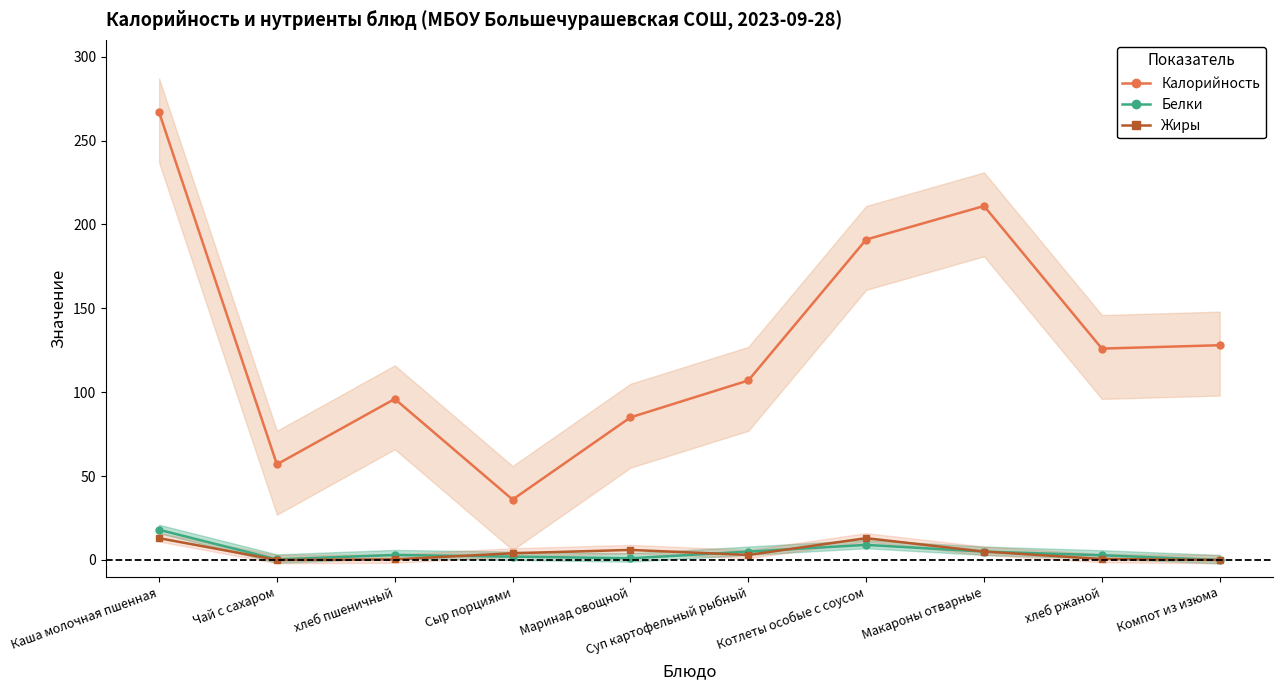

What is the difference between the maximum and second lowest values in the Белки series?

17.7